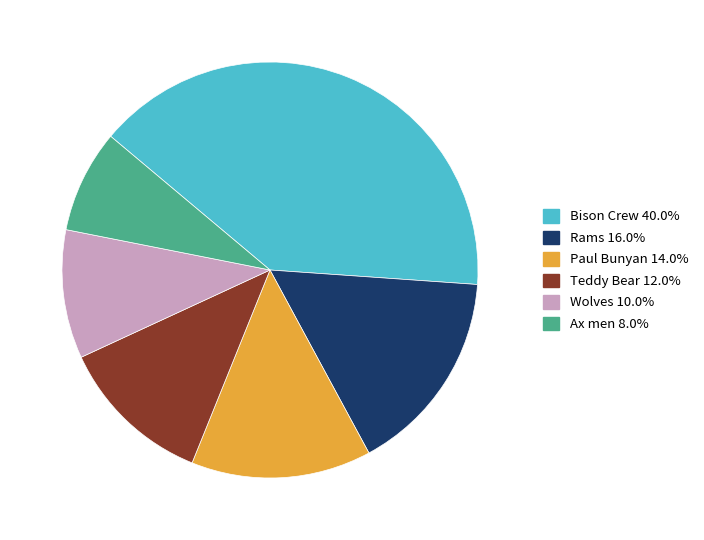

Combined, do Wolves and Ax men account for over 50%?

No